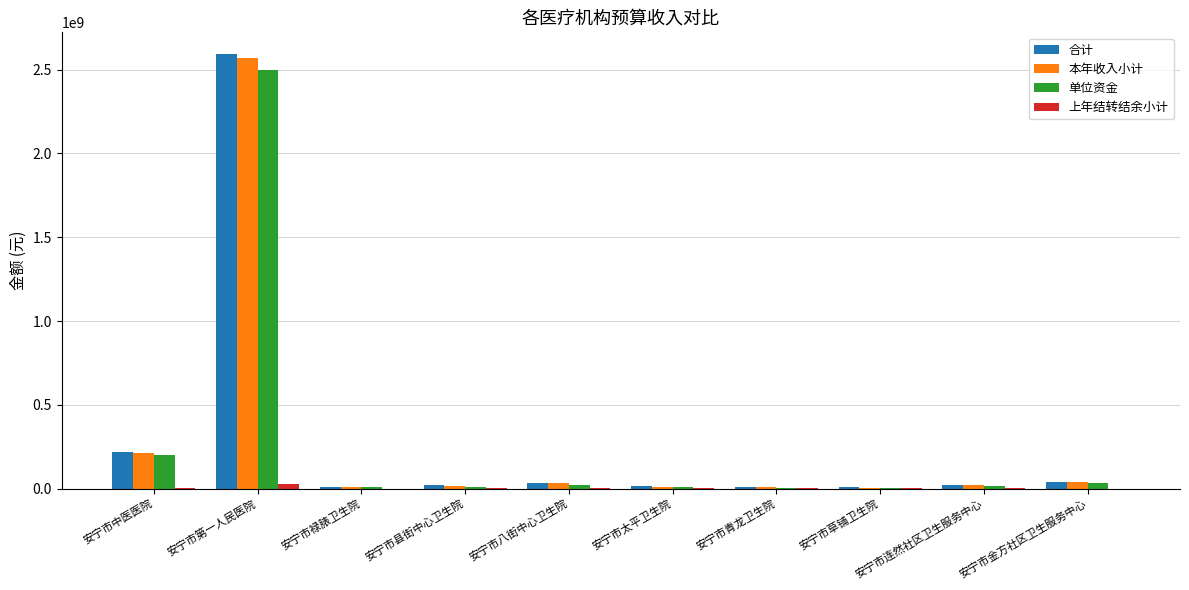

Which category has the highest value across all series?

安宁市第一人民医院